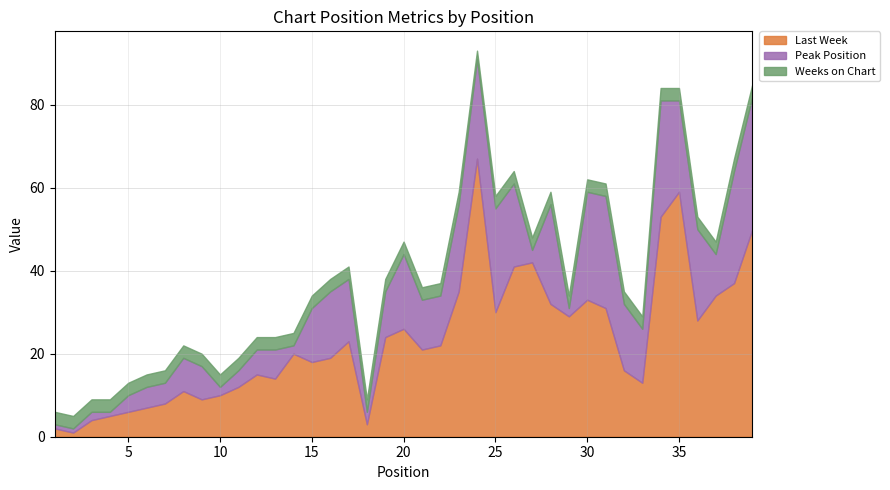

Reading right to left, transcribe all the data shown in this chart.

Last Week: 50	37	34	28	59	53	13	16	31	33	29	32	42	41	30	67	35	22	21	26	24	3	23	19	18	20	14	15	12	10	9	11	8	7	6	5	4	1	2
Peak Position: 32	27	10	22	22	28	13	16	27	26	2	24	3	20	25	24	21	12	12	18	11	3	15	16	13	2	7	6	4	2	8	8	5	5	4	1	2	1	1
Weeks on Chart: 3	3	3	3	3	3	3	3	3	3	3	3	3	3	3	2	3	3	3	3	3	3	3	3	3	3	3	3	3	3	3	3	3	3	3	3	3	3	3